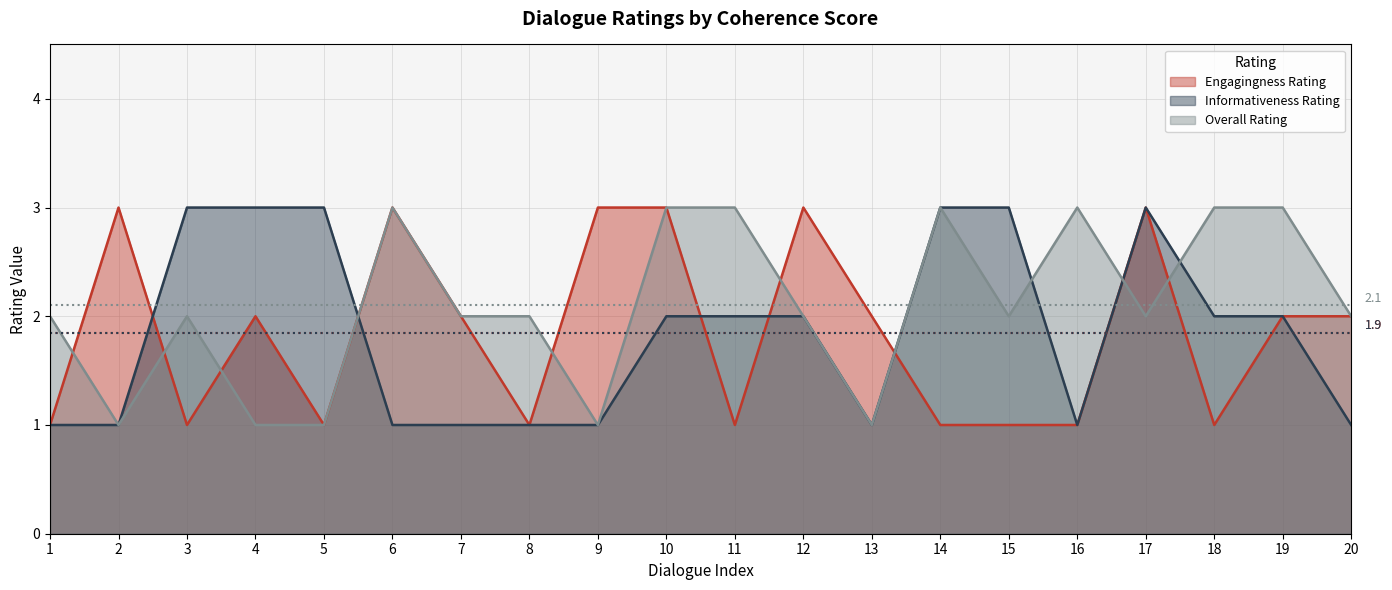

The Engagingness Rating series shows 2 at 14. True or false?

False